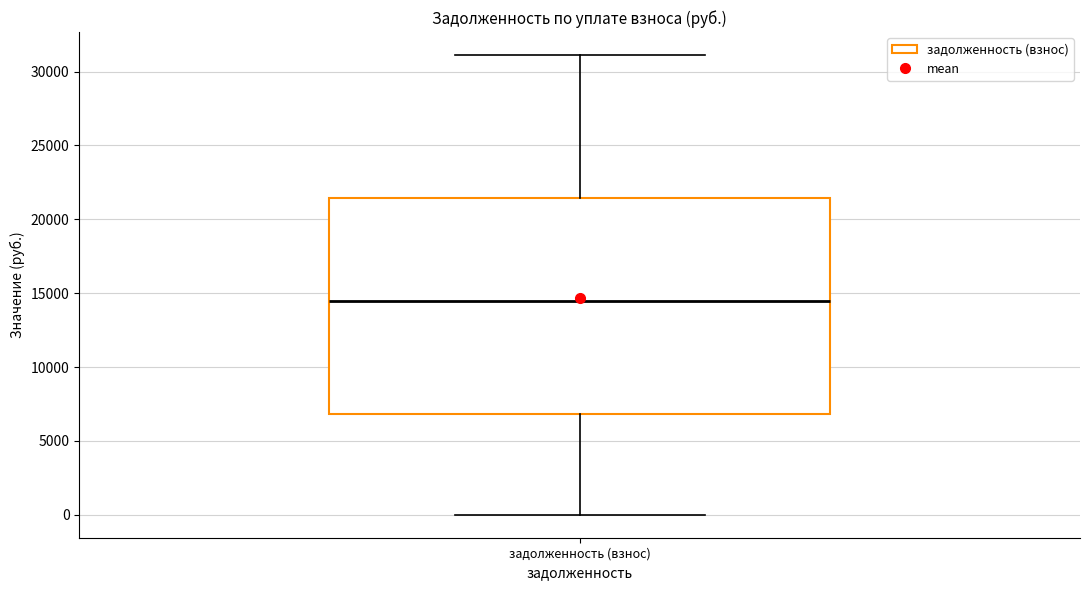

Where does the lower whisker of the box for задолженность (взнос) end on the y-axis? The values are not printed on the chart, so give them approximately, as read against the axis.

0